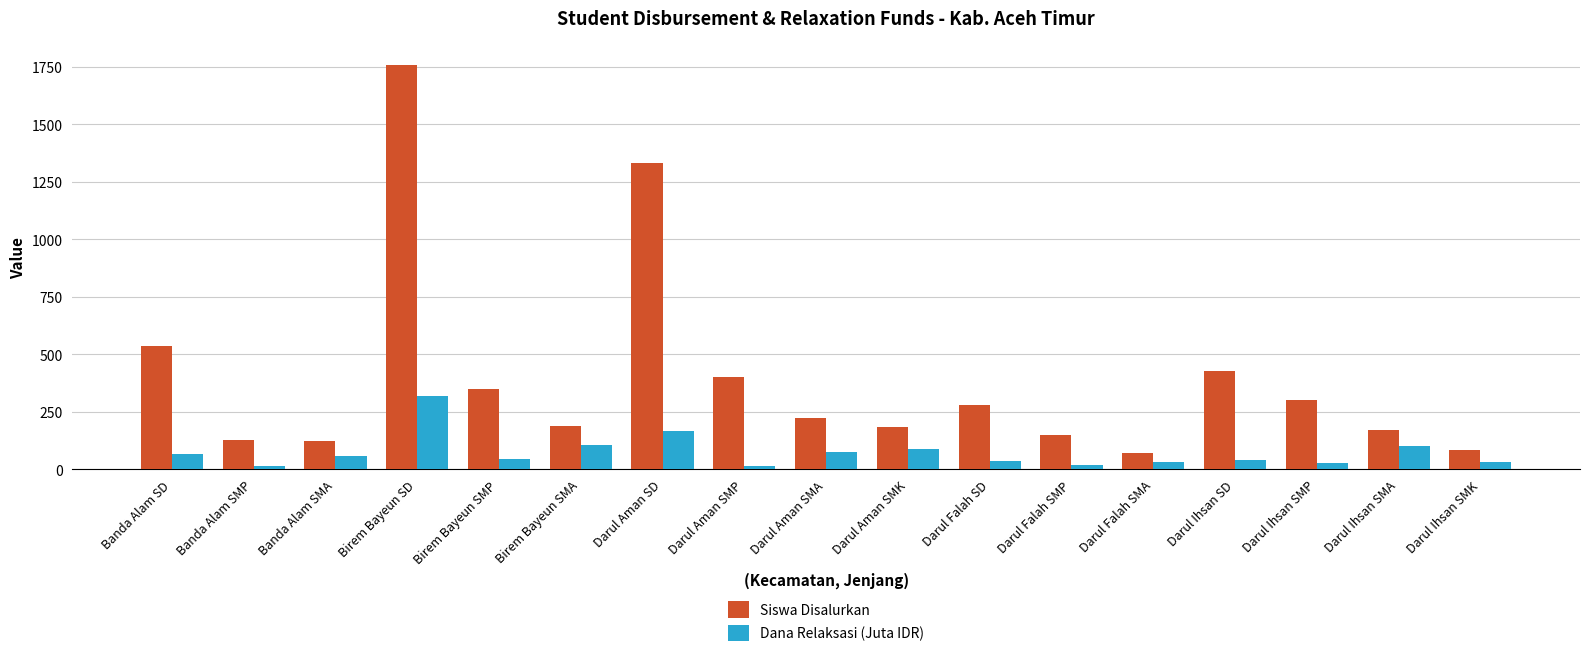

Read the Dana Relaksasi (Juta IDR) value at Darul Falah SMA.

31.0